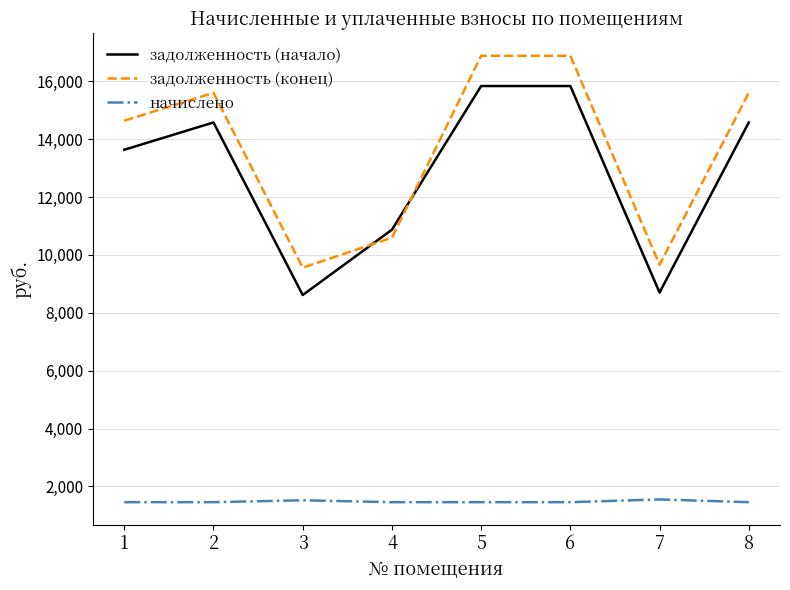

What is the minimum value shown in the chart?

1456.8